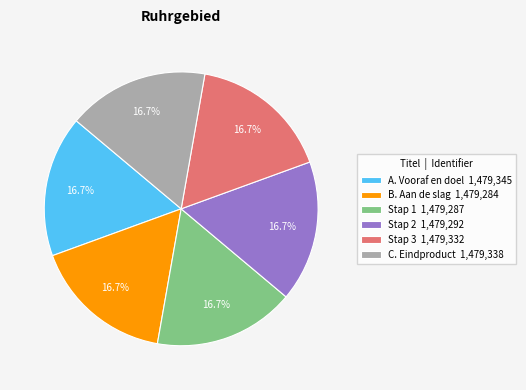

Approximately how many times larger is the value at Stap 1 1,479,287 compared to B. Aan de slag 1,479,284?

1.0